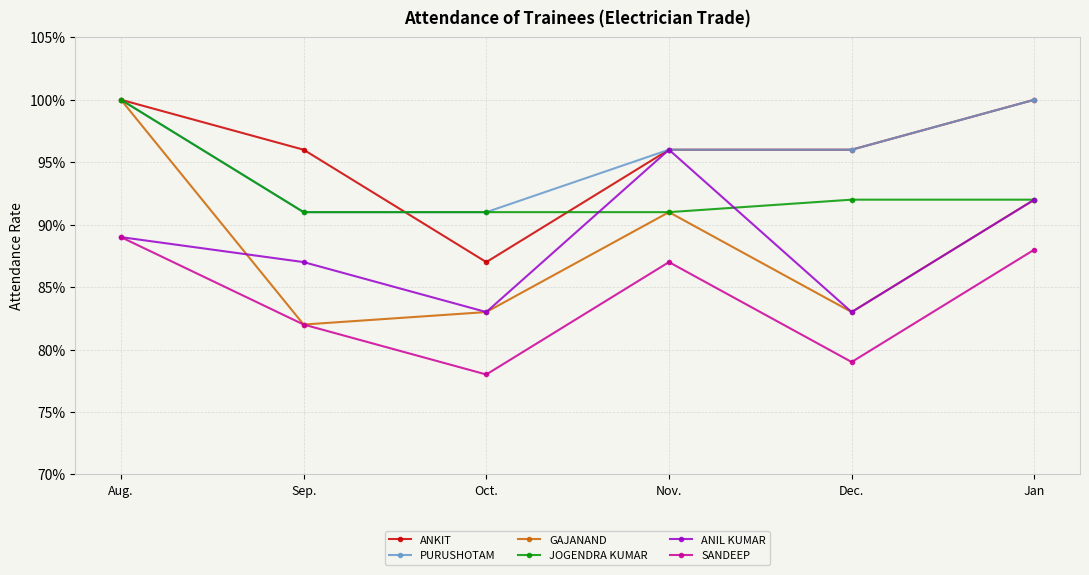

How many ANKIT values are between 0 and 1?

6